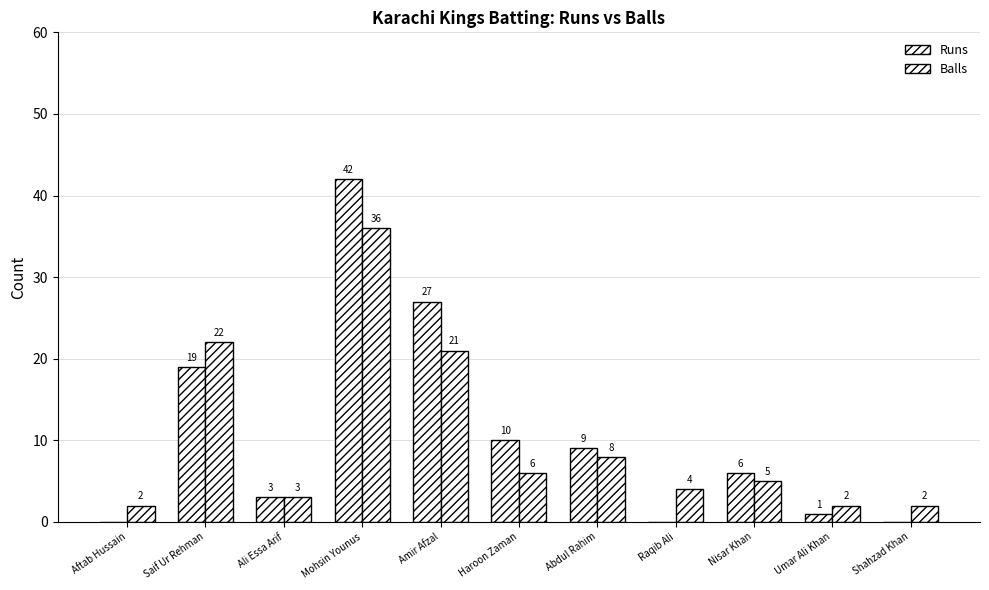

How many positive values does the Runs series have?

8